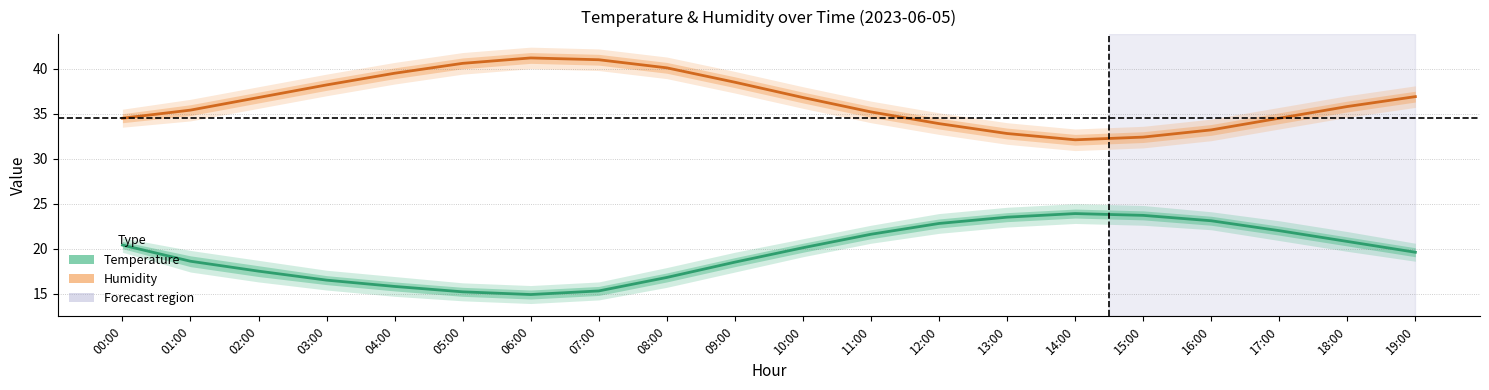

True or false: Temperature has a value of 20.1 at 10:00.

True